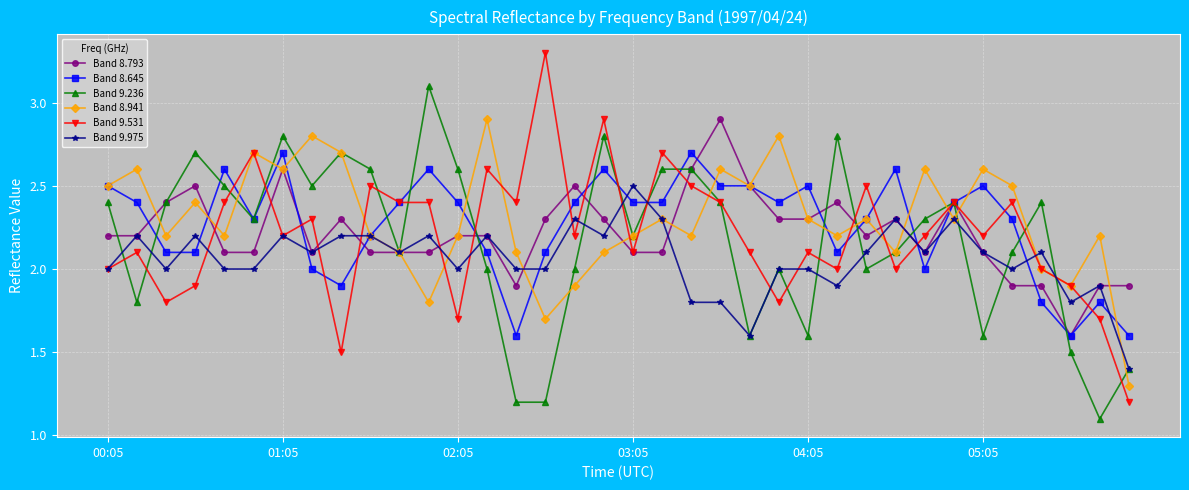

Which series ends up on top after the final intersection of Band 9.531 and Band 8.793?

Band 8.793